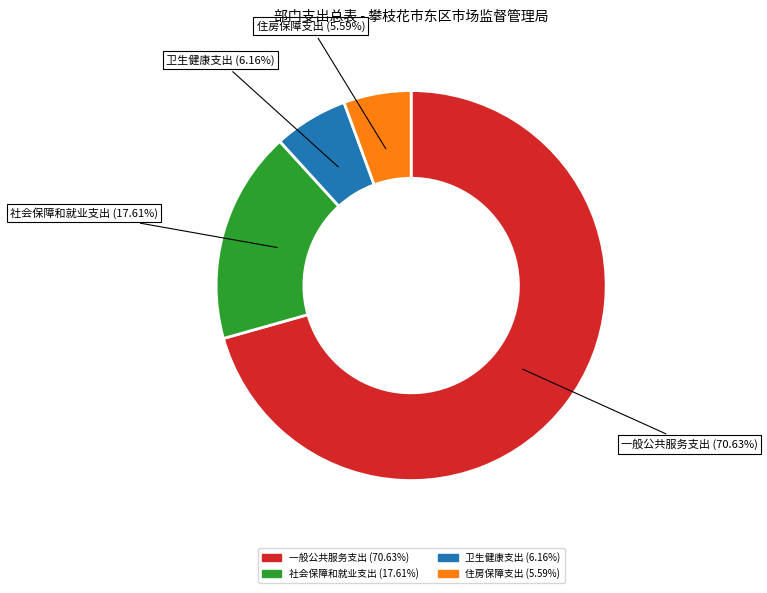

Which slice is the smallest?

住房保障支出